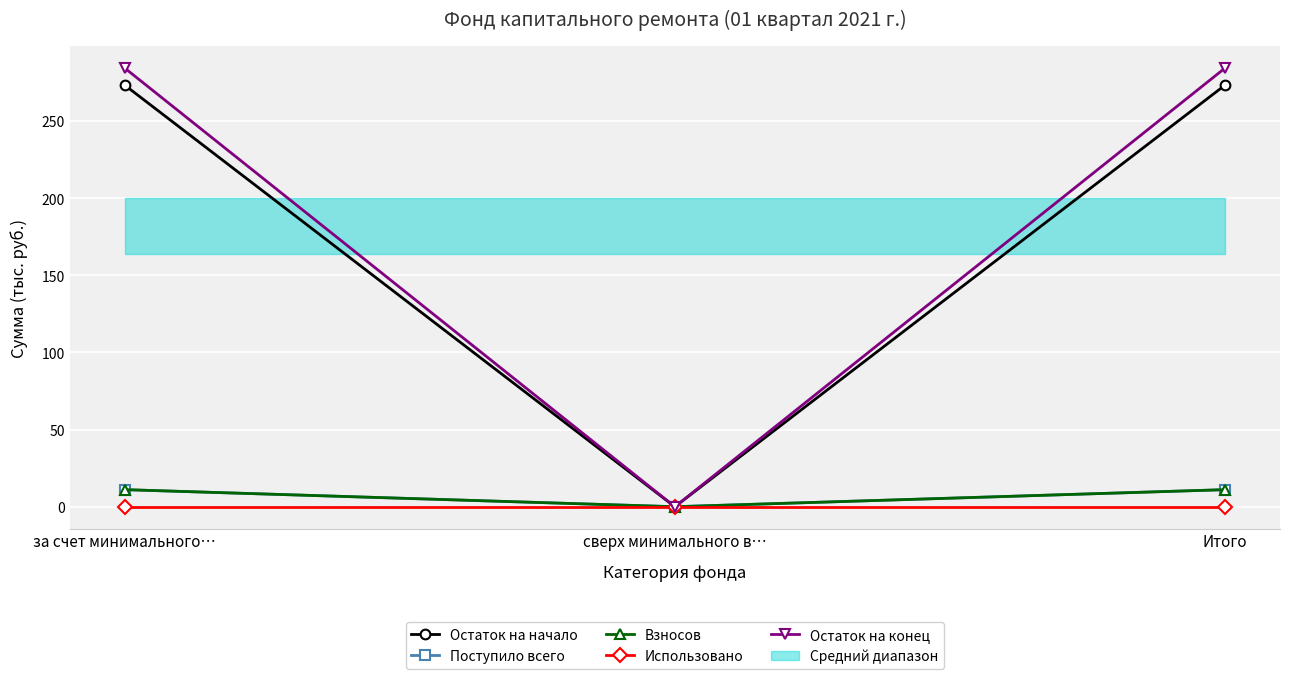

At how many categories does at least one series exceed 160?

2